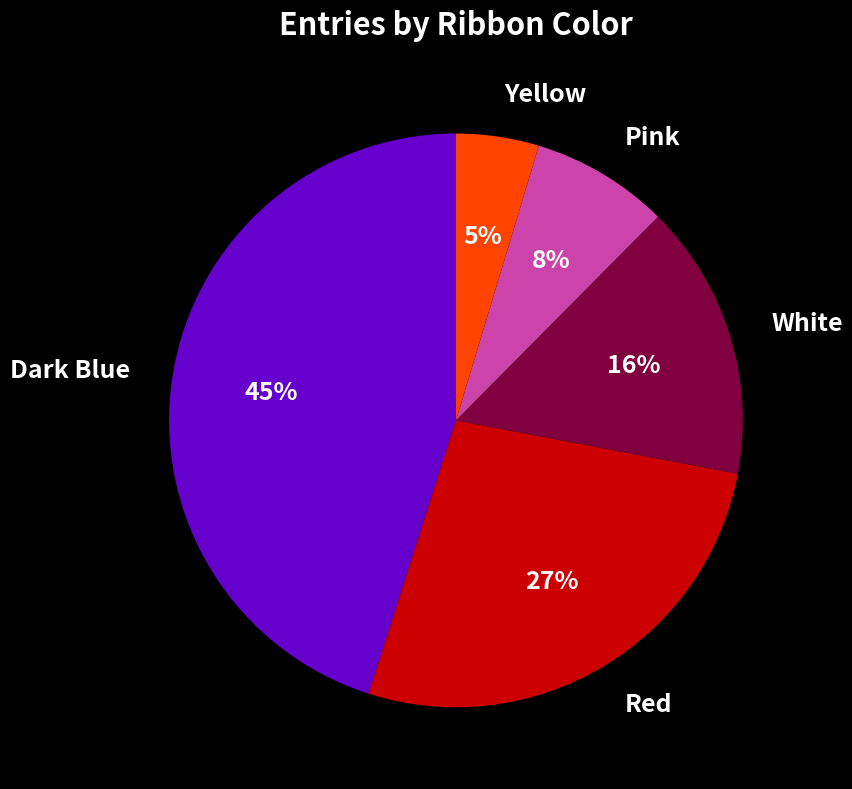

What percentage is the Dark Blue slice, to the nearest percent?

45%